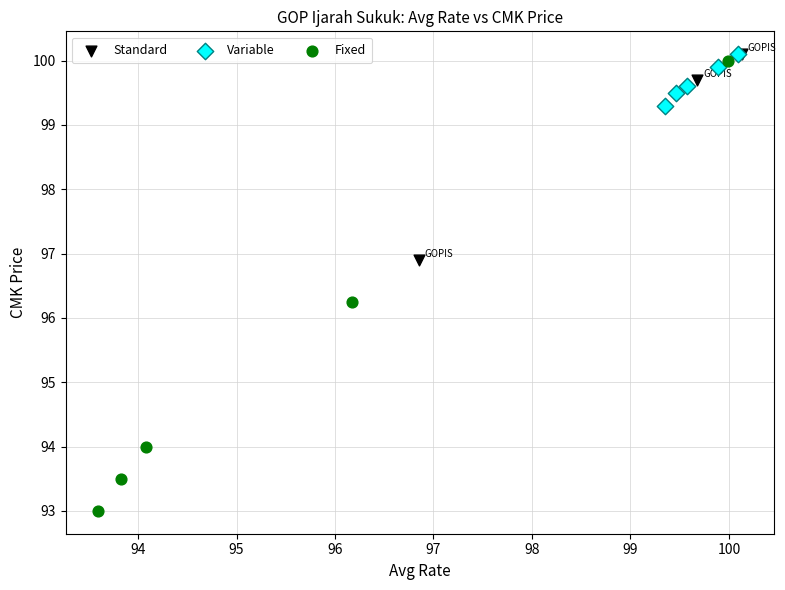

Which series reaches the minimum Y coordinate?

Fixed